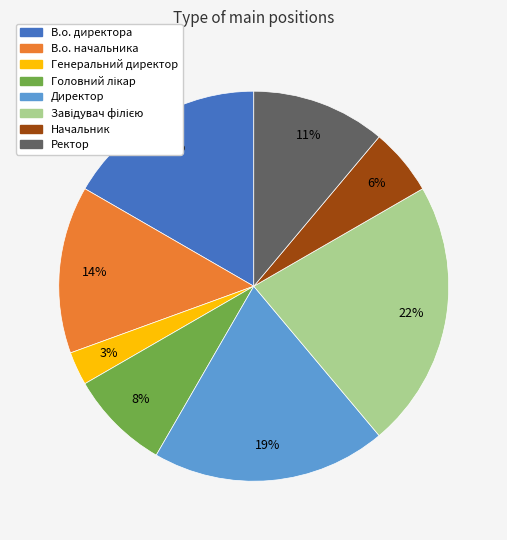

The Начальник slice represents 17% of the pie. True or false?

False